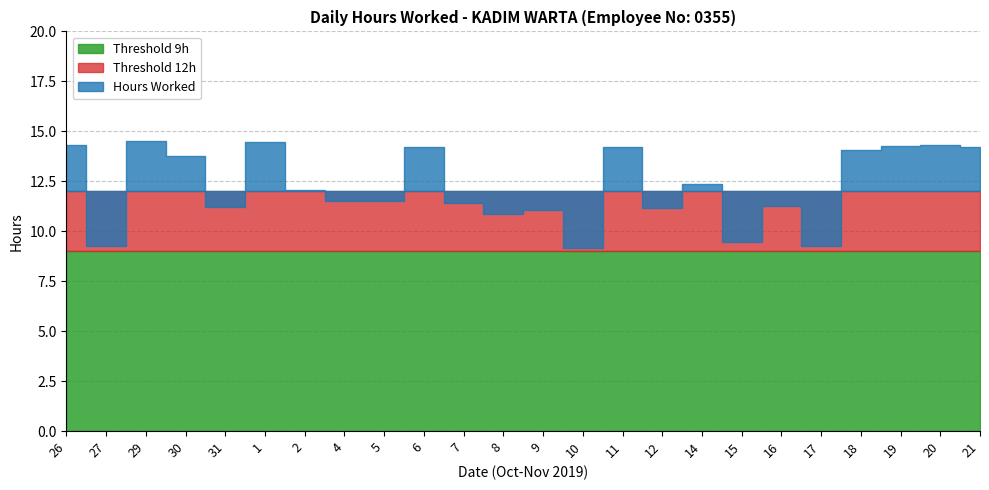

Does the chart display data point markers on the line(s)?

No